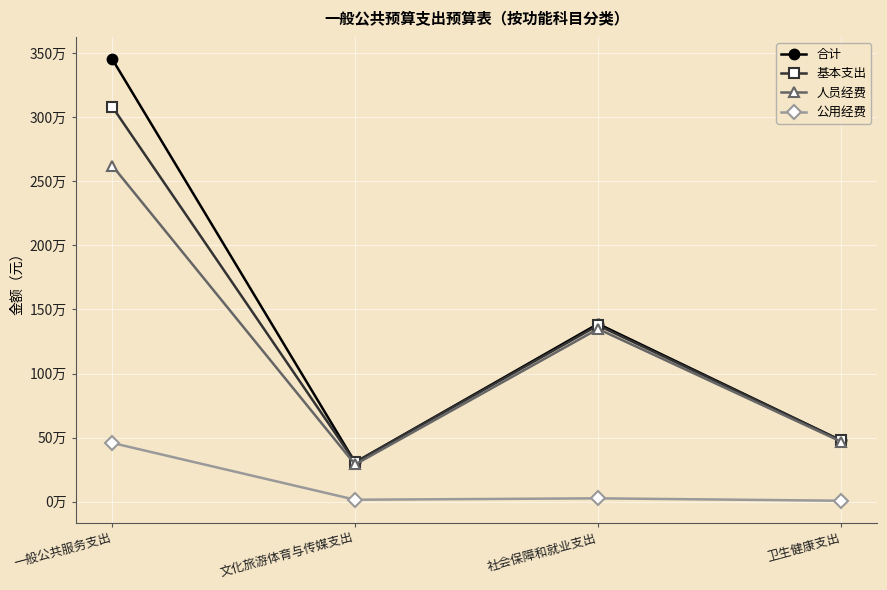

Which series changed the most between 文化旅游体育与传媒支出 and 卫生健康支出?

人员经费